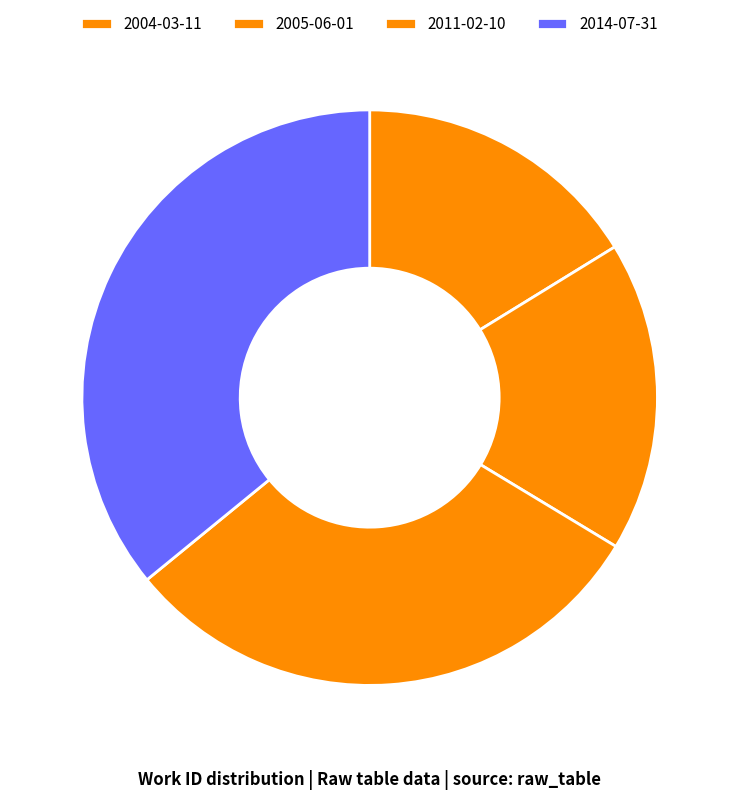

Do 2011-02-10 and 2004-03-11 together represent more than half of the pie?

No